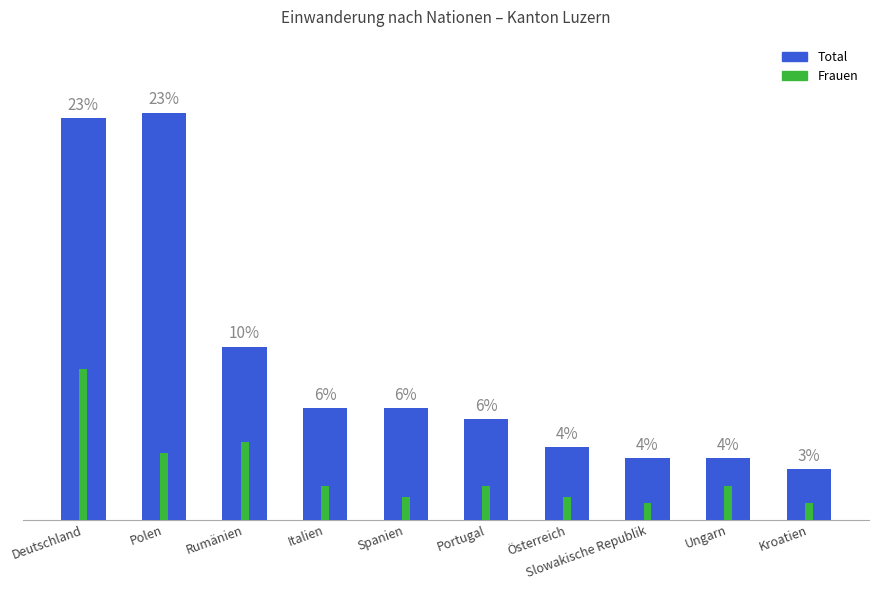

Is the value of Frauen at Slowakische Republik greater than the value of Total at Spanien?

No